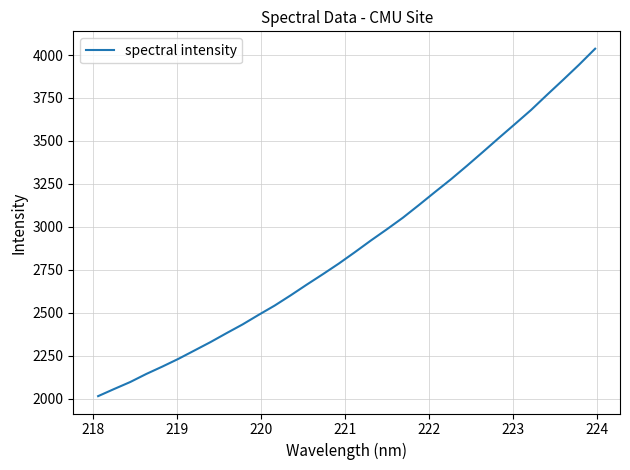

What is the difference between the maximum and minimum values?

2021.7